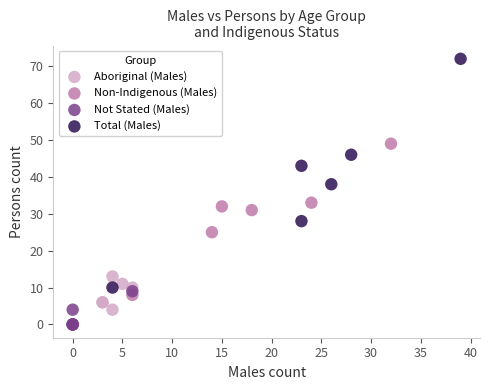

Which series has the widest spread of Y values?

Total (Males)